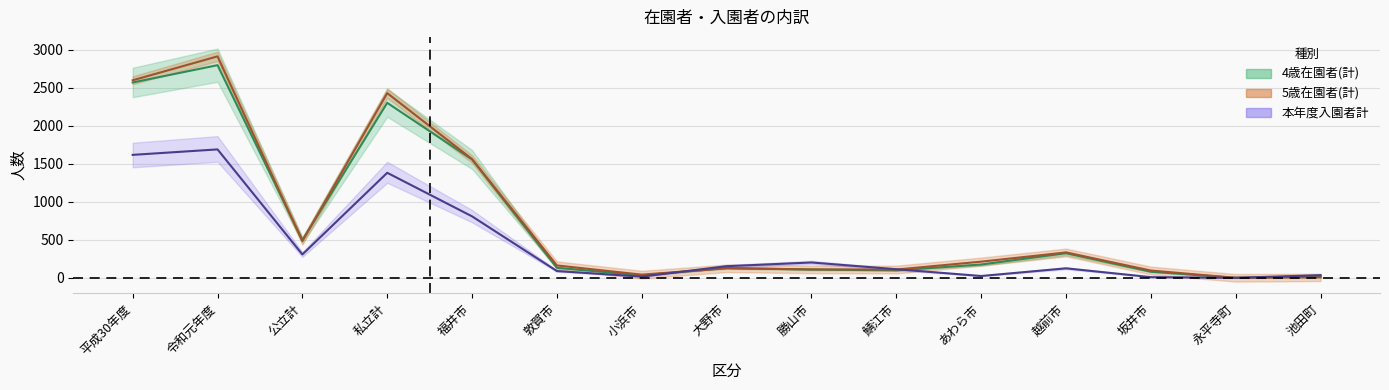

What is the maximum value for 本年度入園者計?

1691